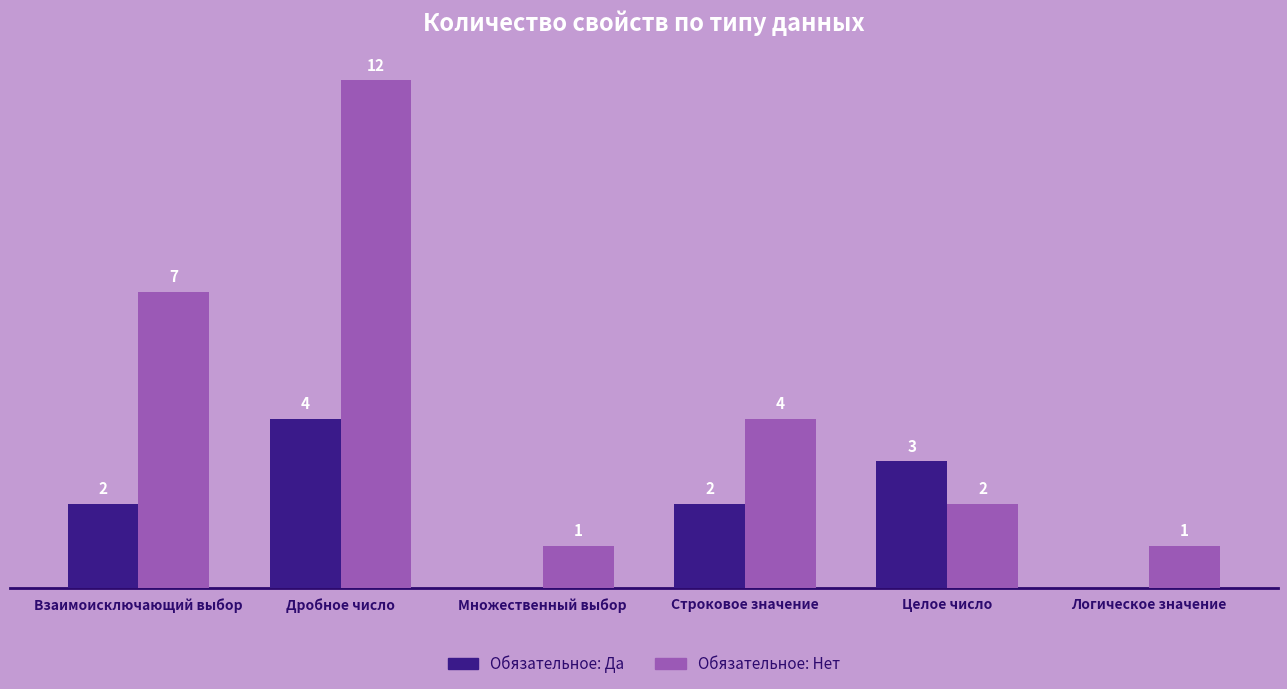

Where is Обязательное: Нет nearest to the value 6?

Взаимоисключающий выбор